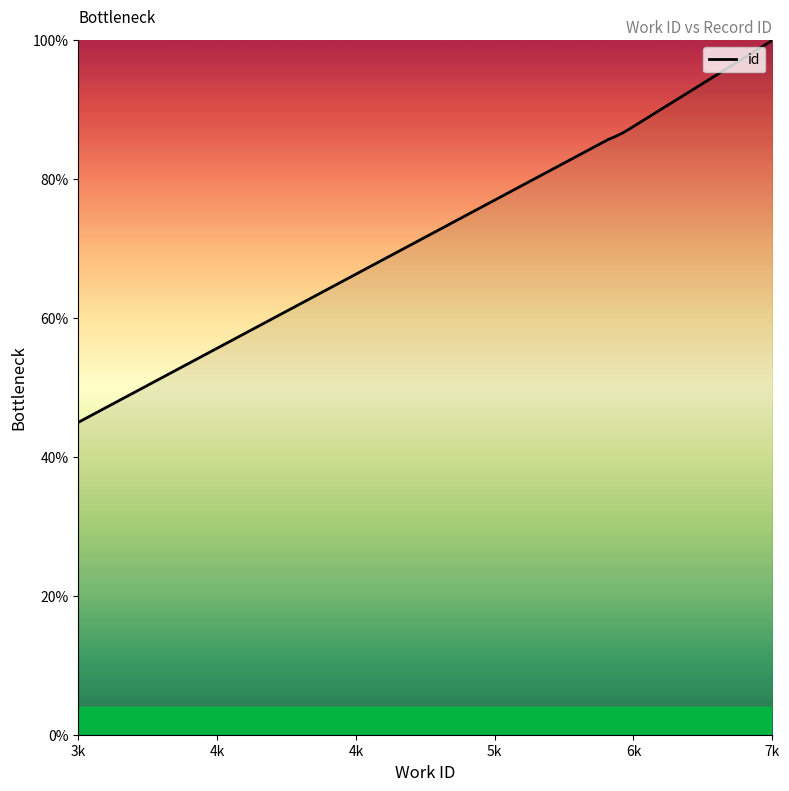

What is the maximum value shown in the chart?

100.0